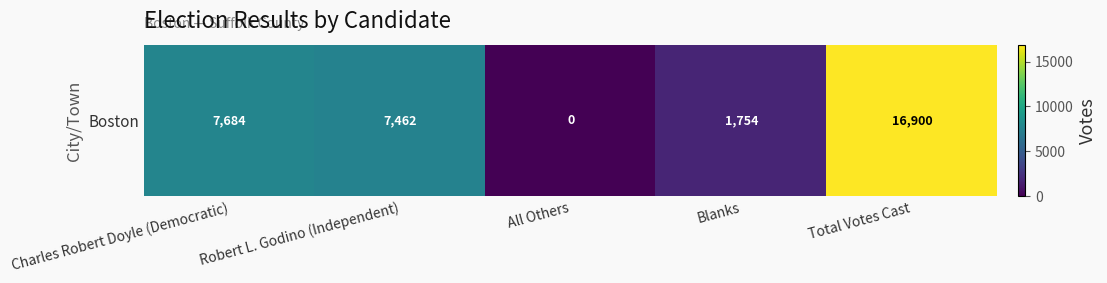

Reading left to right, what are all the values shown in this chart?

Charles Robert Doyle (Democratic)=7684	Robert L. Godino (Independent)=7462	All Others=0	Blanks=1754	Total Votes Cast=16900